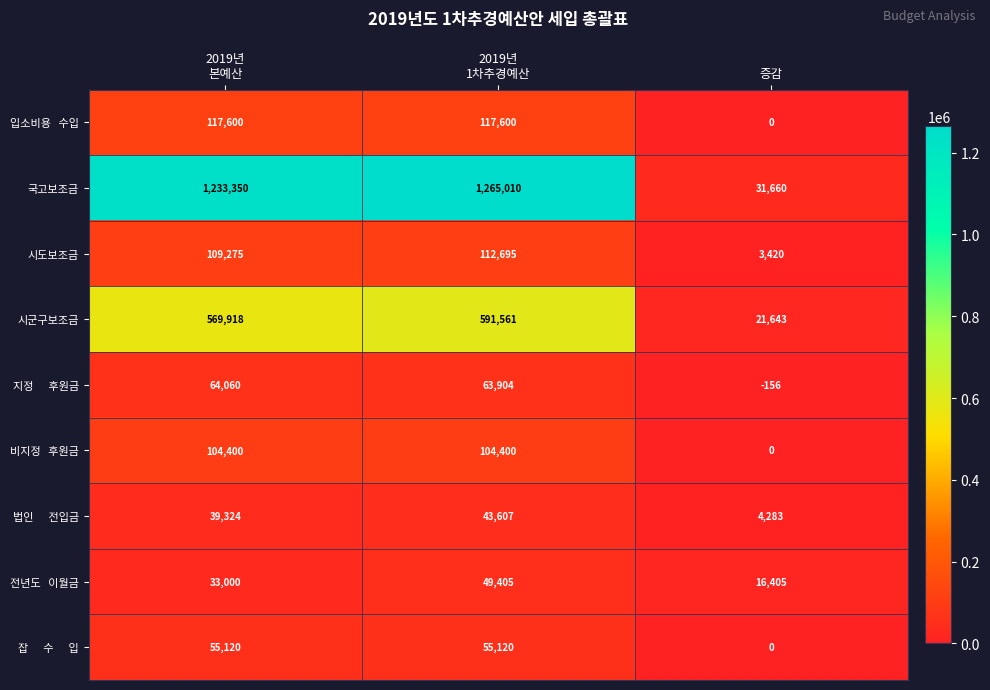

What is the spread (max minus min) of values at 증감?

31816